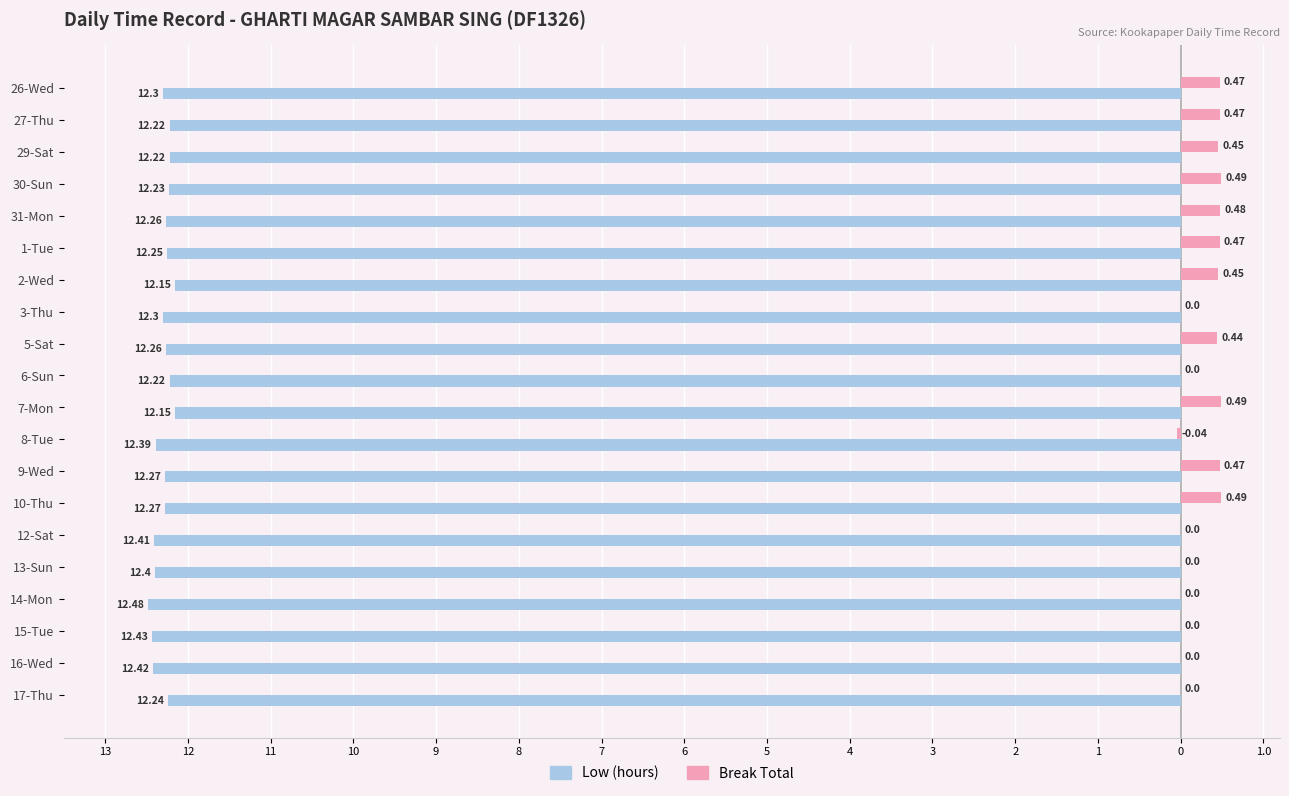

What is the value of the Low (hours) bar at the 3rd from the left?

-12.2